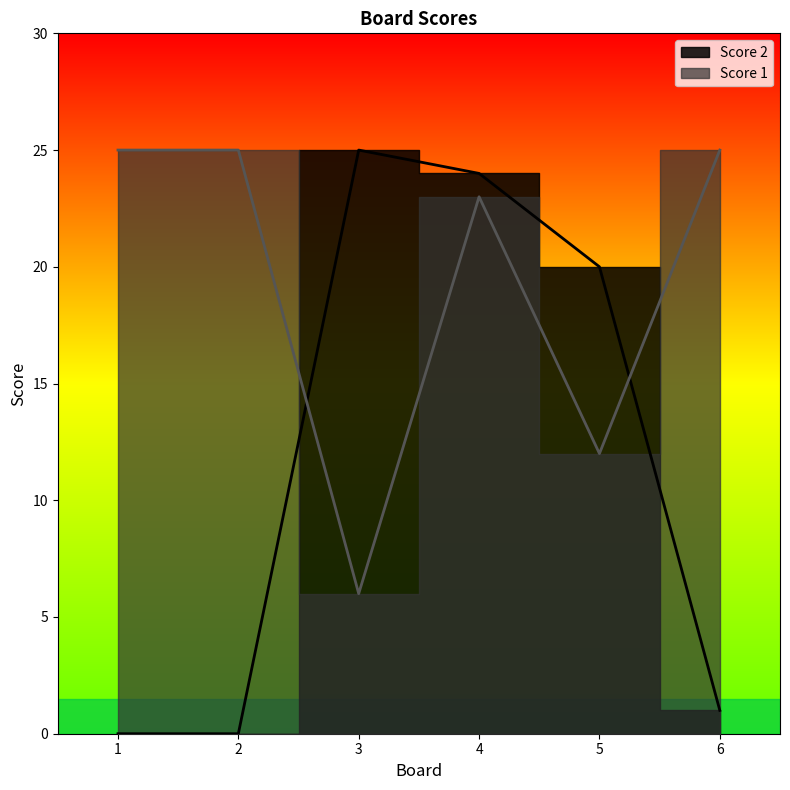

Which category has the highest value across all series?

3